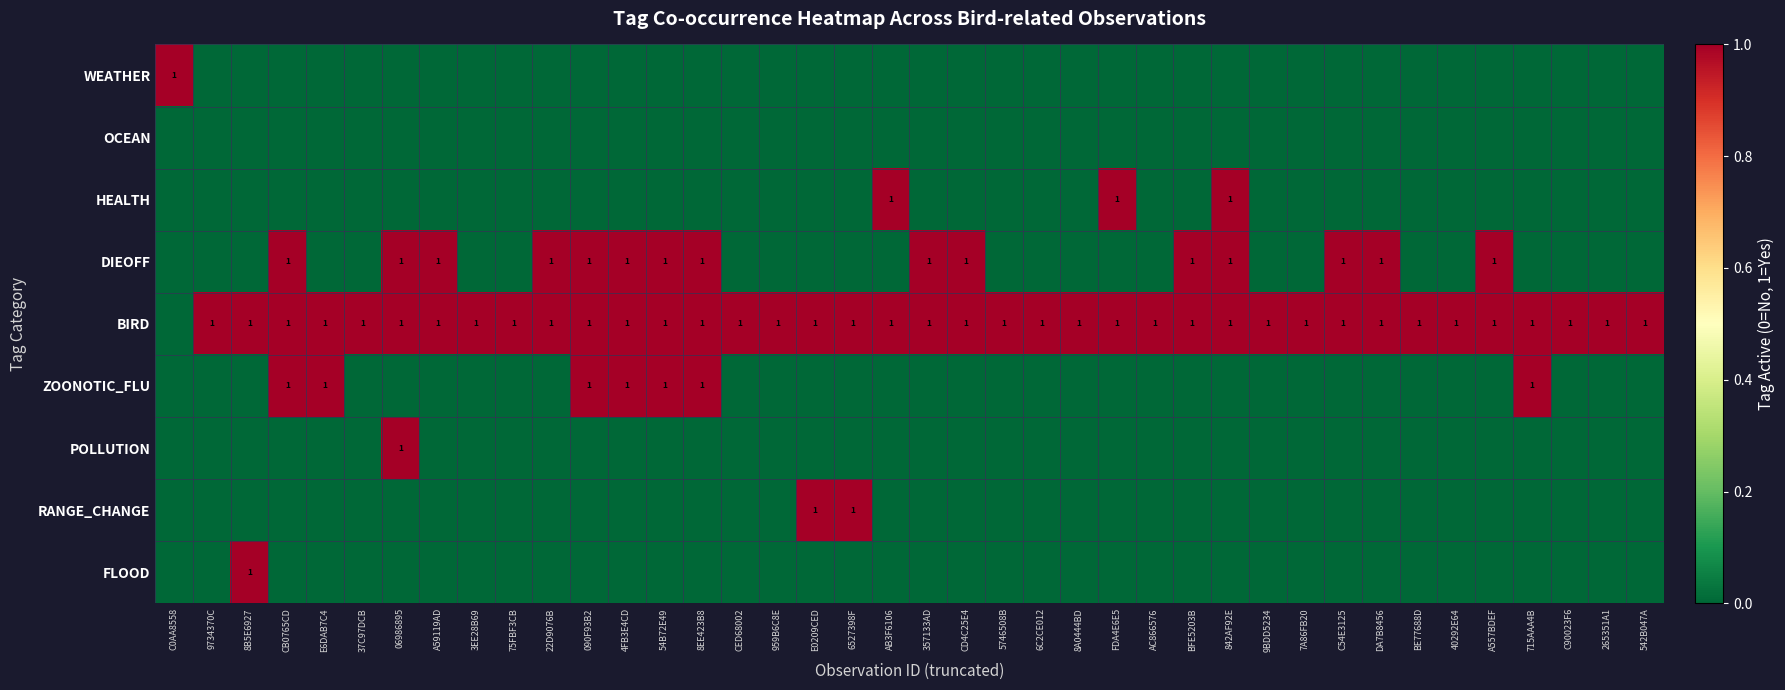

The value of BIRD at 090F93B2 is 1. True or false?

True